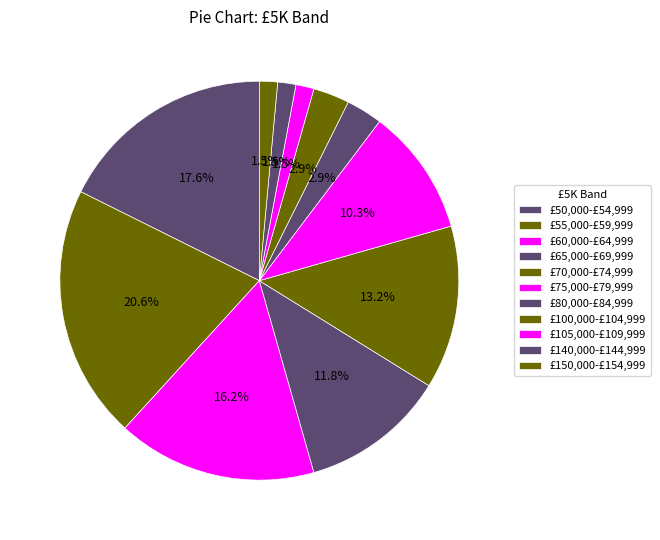

The £105,000-£109,999 slice represents 1% of the pie. True or false?

True